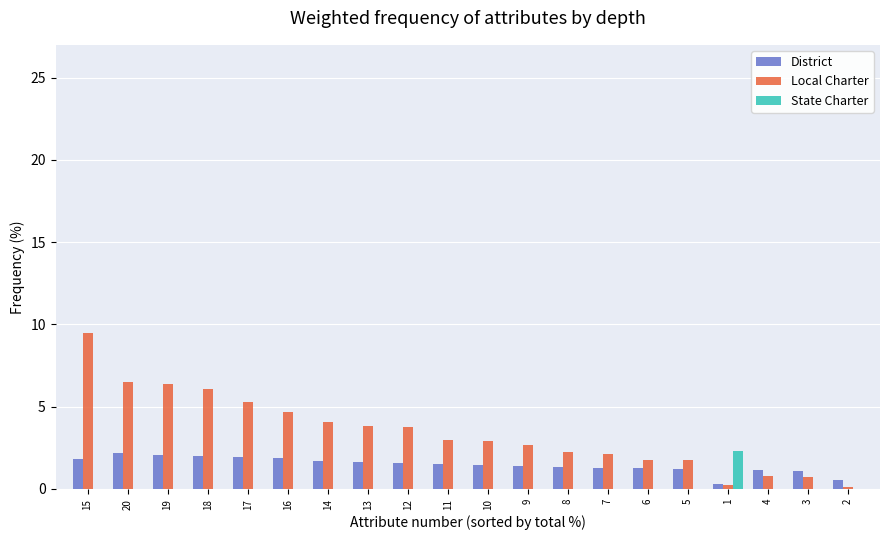

How many groups of bars are there?

20